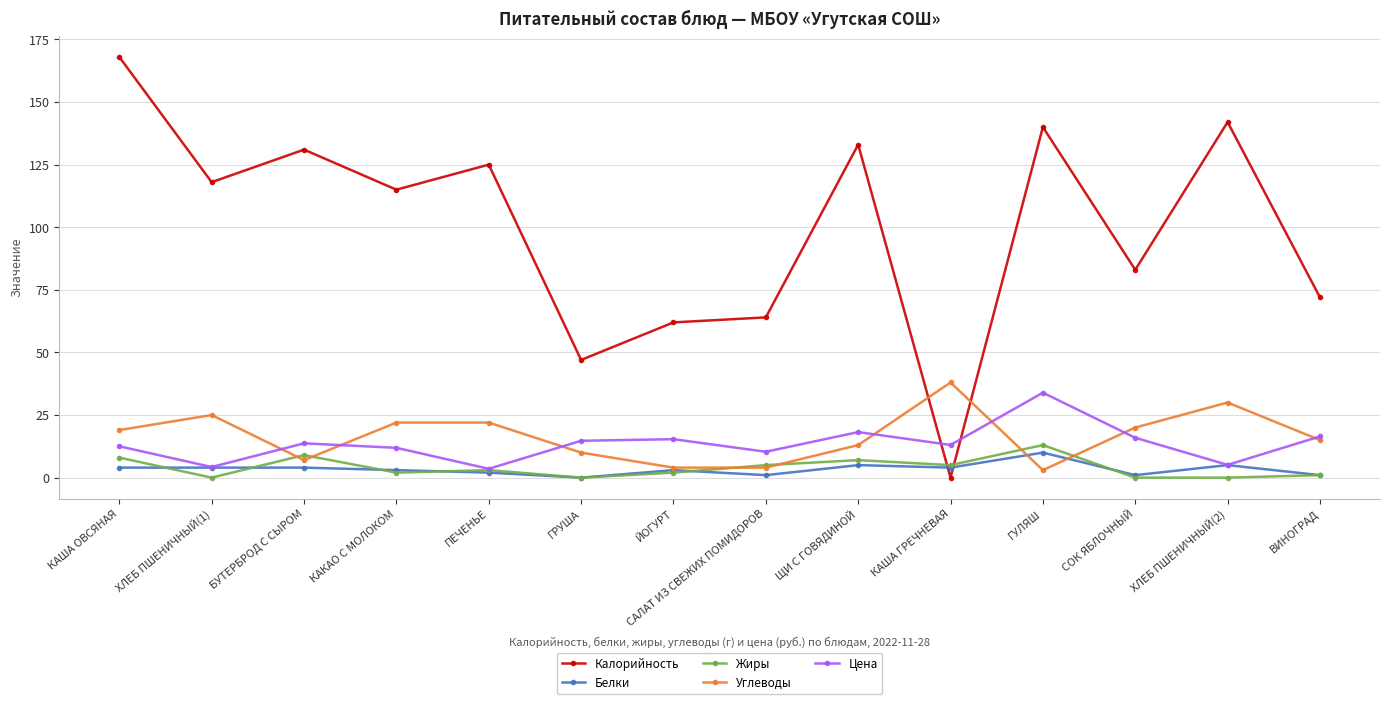

What is the average value of the Углеводы series?

16.6